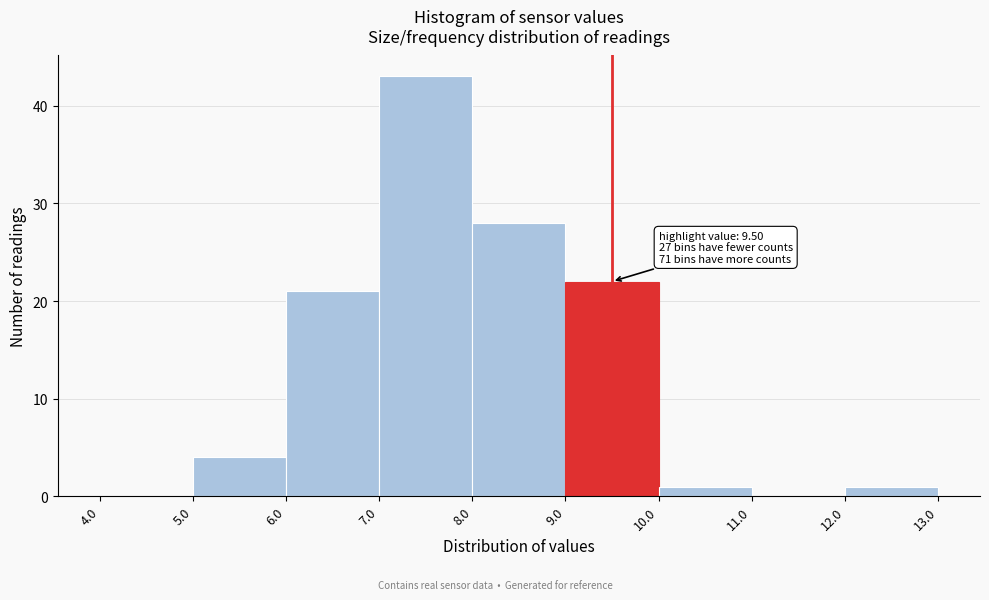

Over which range of the x-axis is the bar tallest?

7.0 to 8.0